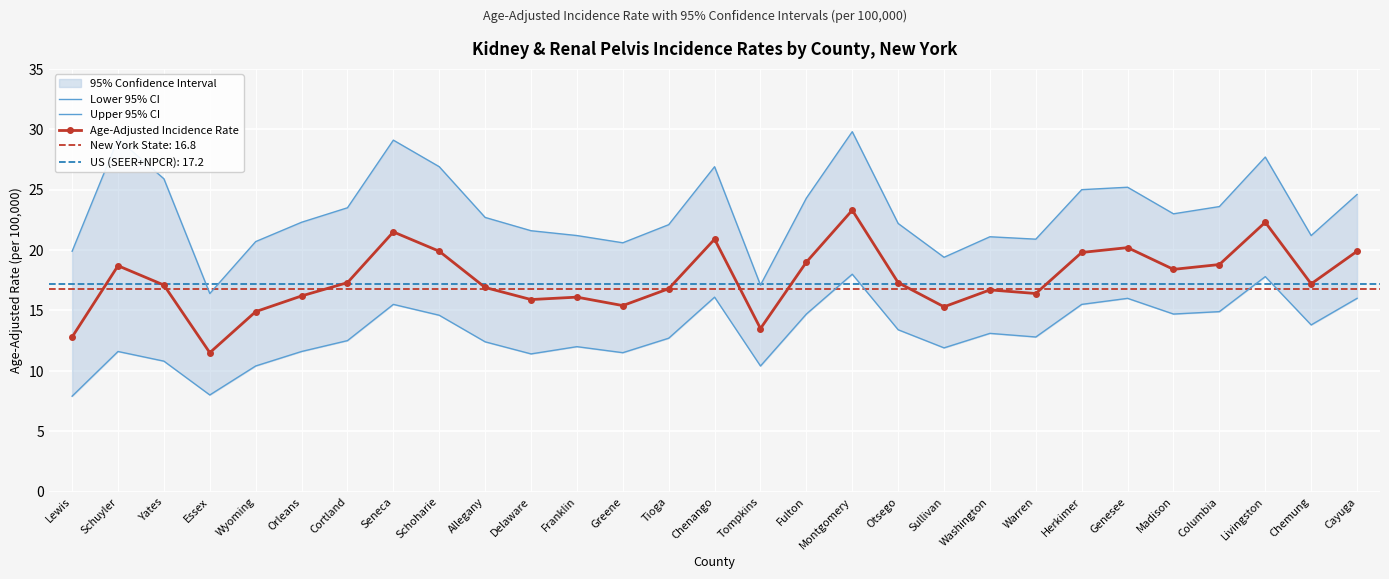

What position from the right is Madison?

5